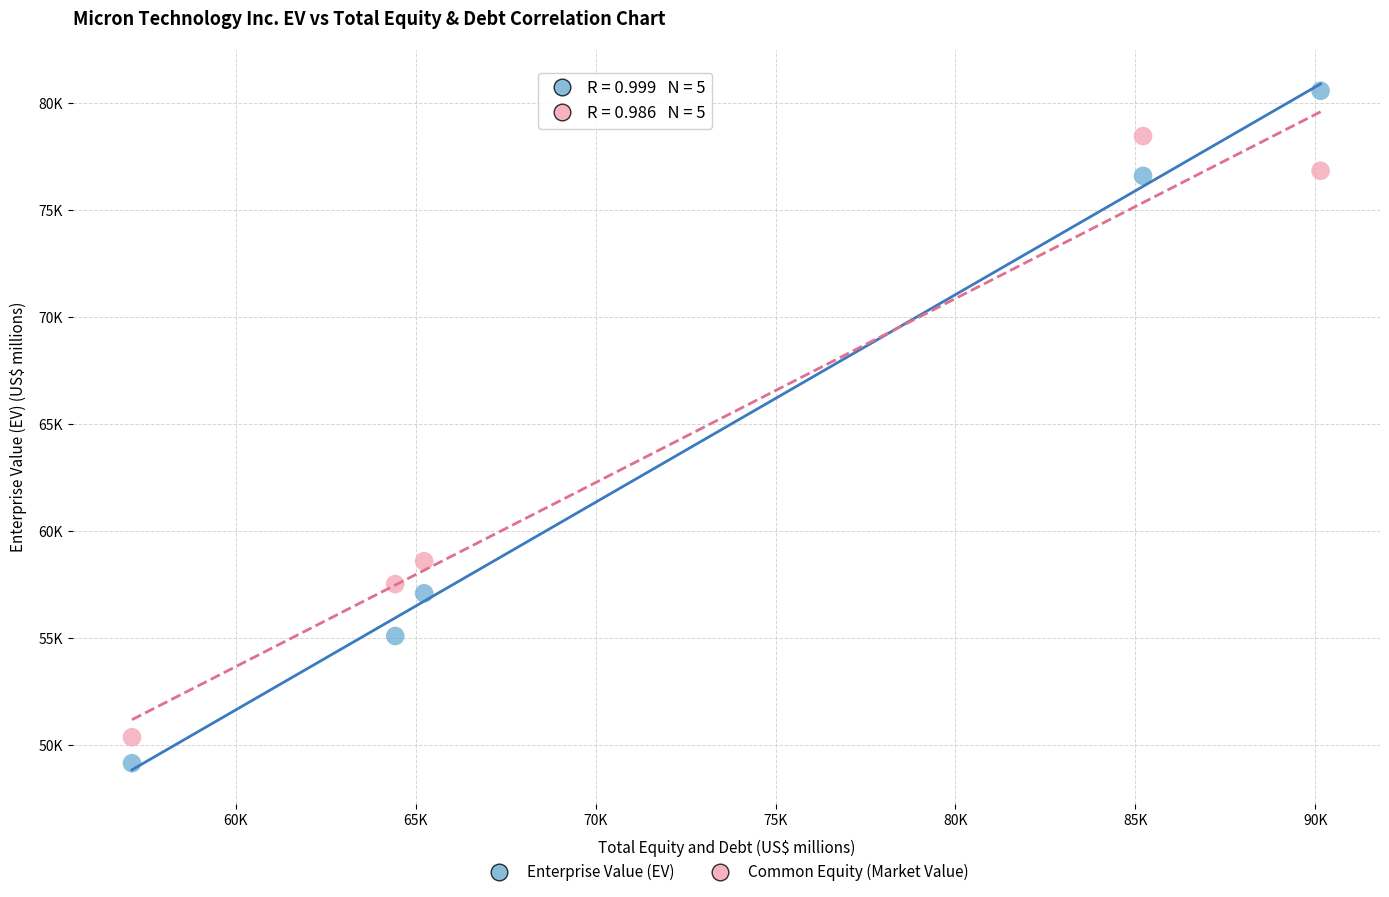

Which series contains the highest Y value?

Enterprise Value (EV)